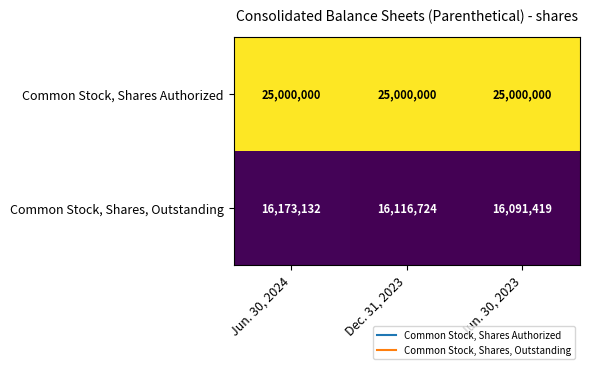

Reading left to right, list all the values displayed in this chart.

Common Stock, Shares Authorized: 25000000	25000000	25000000
Common Stock, Shares, Outstanding: 16173132	16116724	16091419